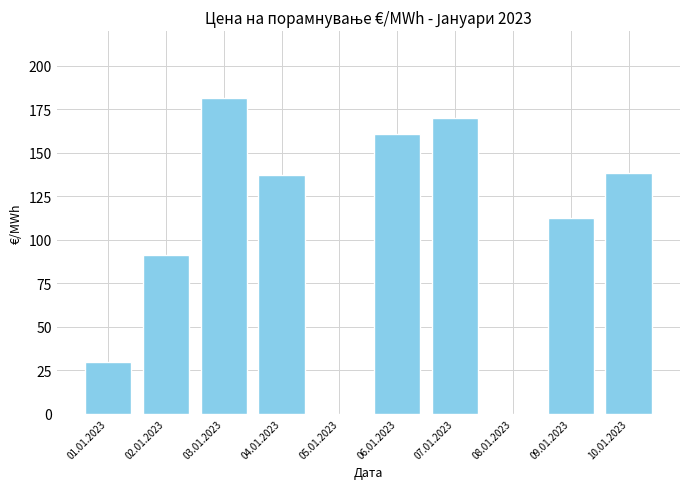

Are the bars horizontal?

No